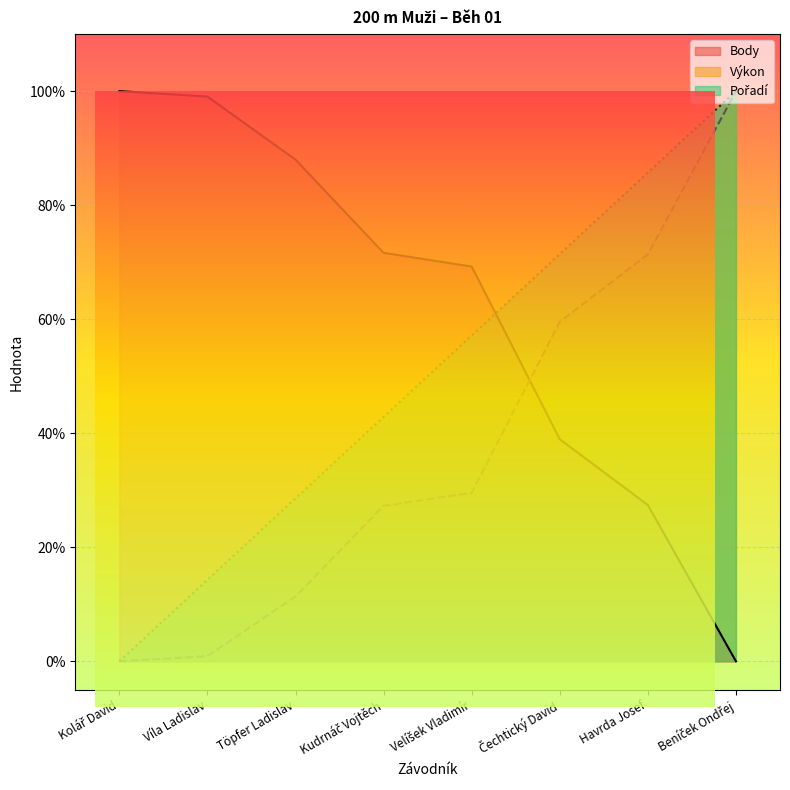

What is the difference between the maximum and minimum values in the Výkon series?

1.0